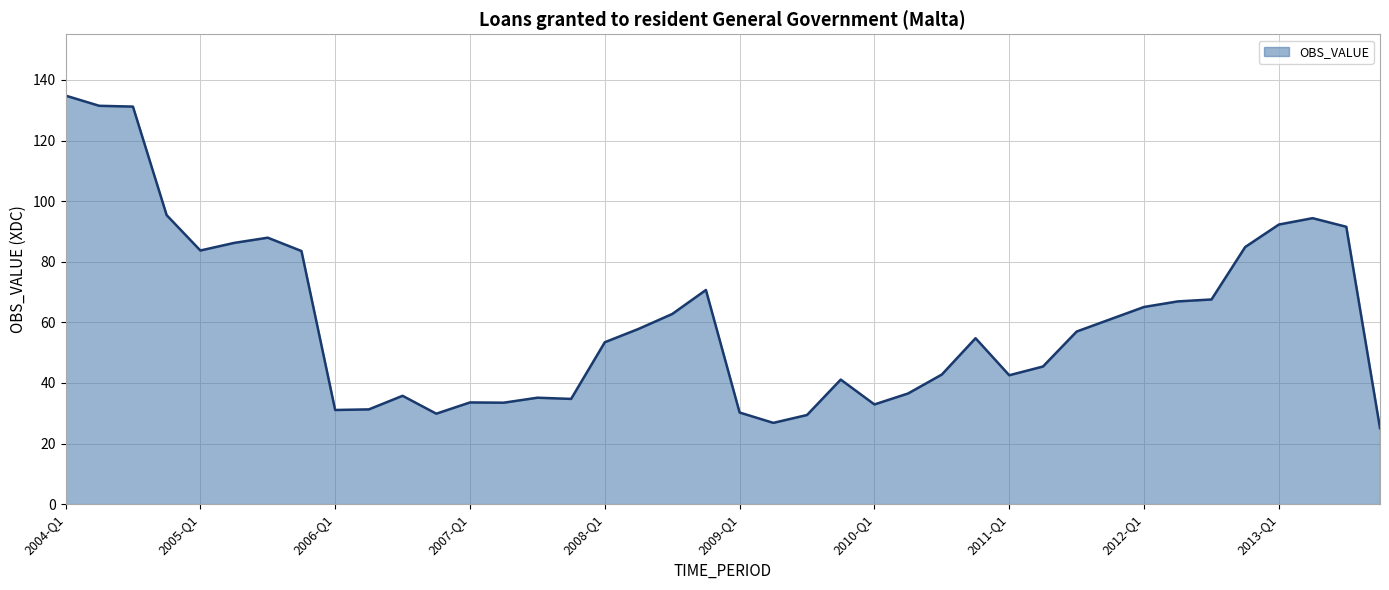

What is the minimum value shown in the chart?

25.1